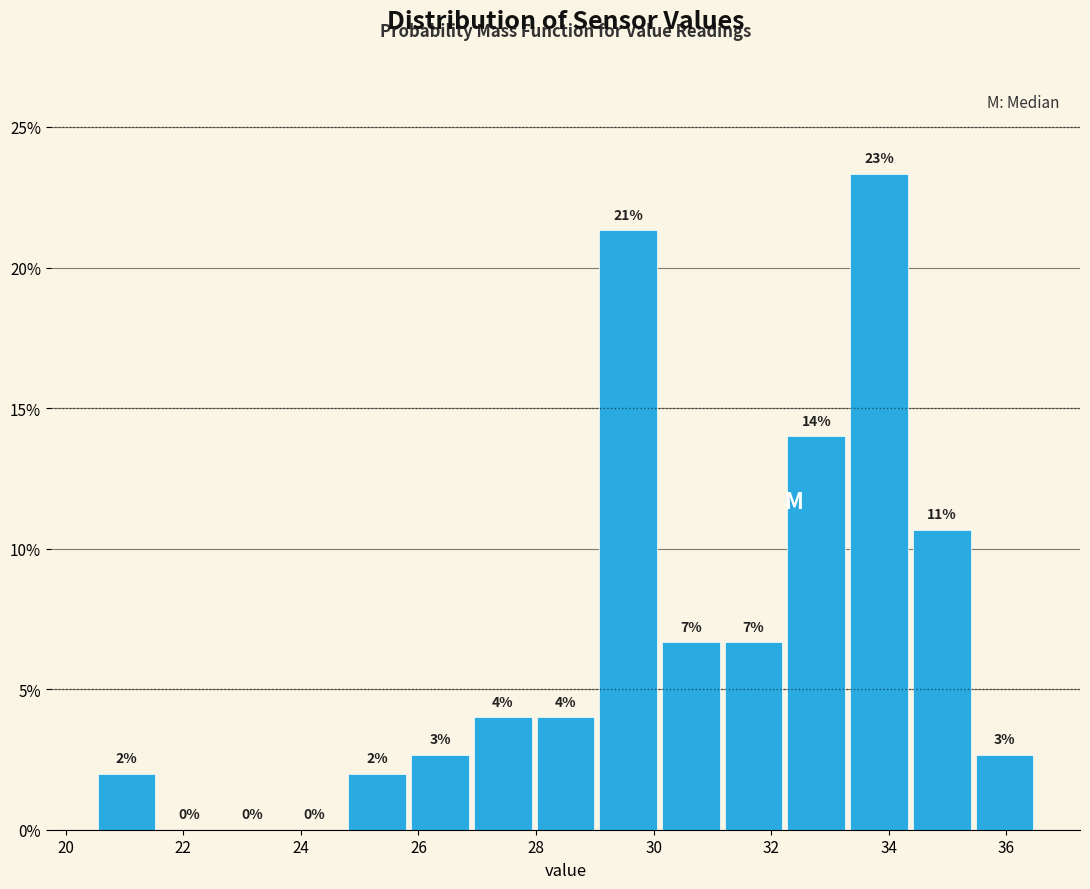

Over which range of the x-axis is the bar tallest?

33.4 to 34.4